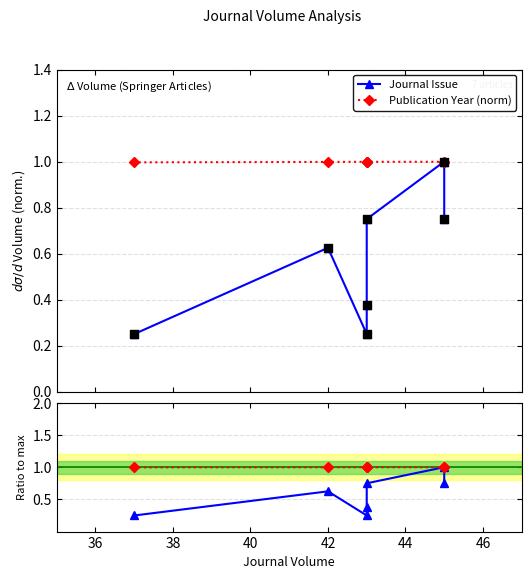

Is the value of Publication Year (norm) at 40 greater than the value of Journal Issue at 44?

Yes